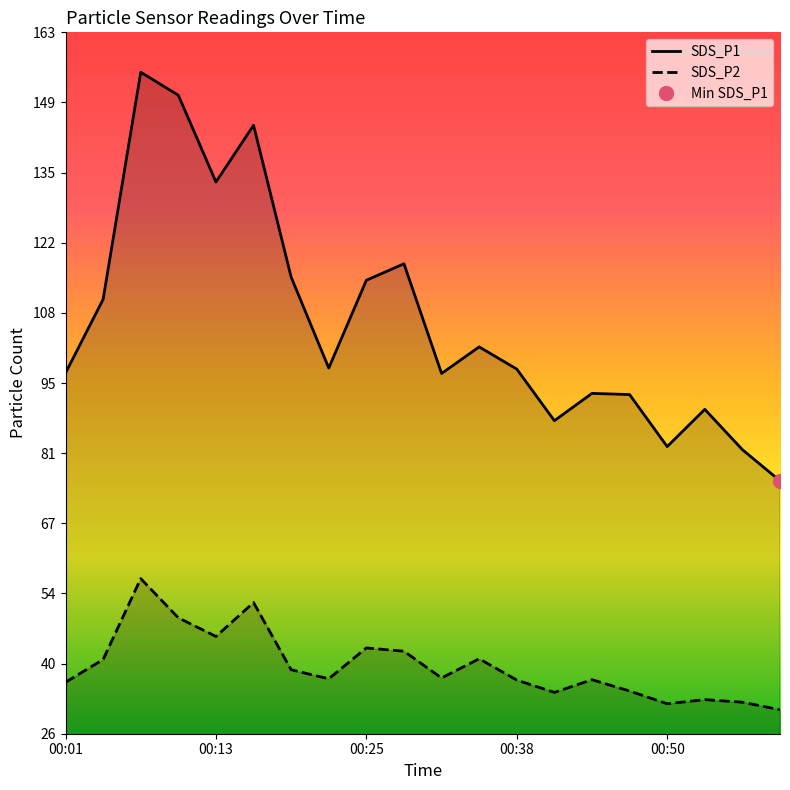

What is the value of the SDS_P1 point at the 6th from the left?

144.6